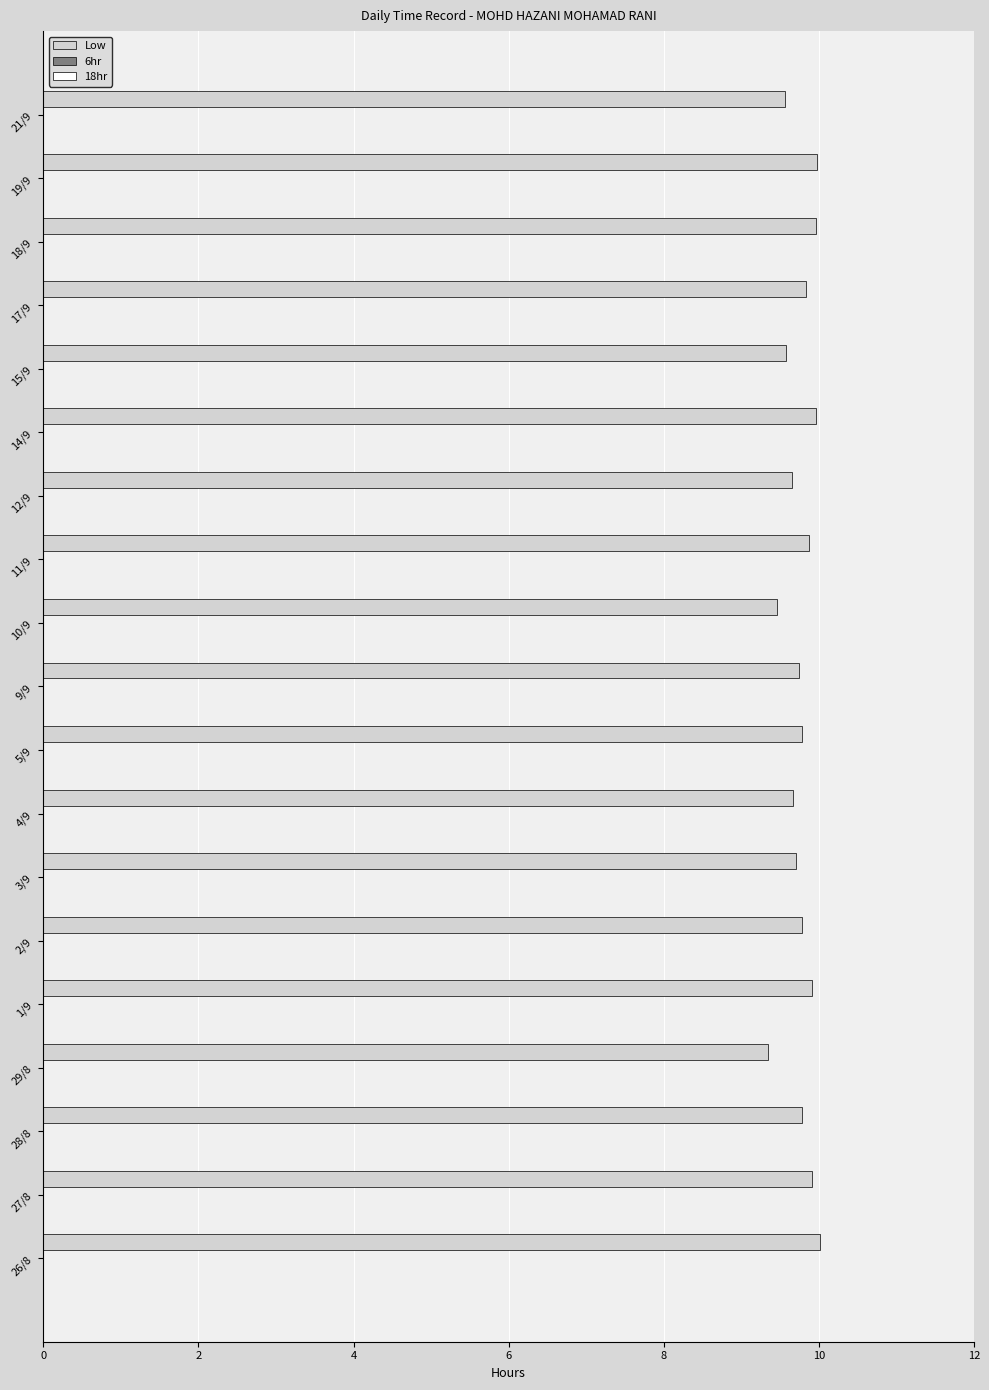

What is the average value?

9.8